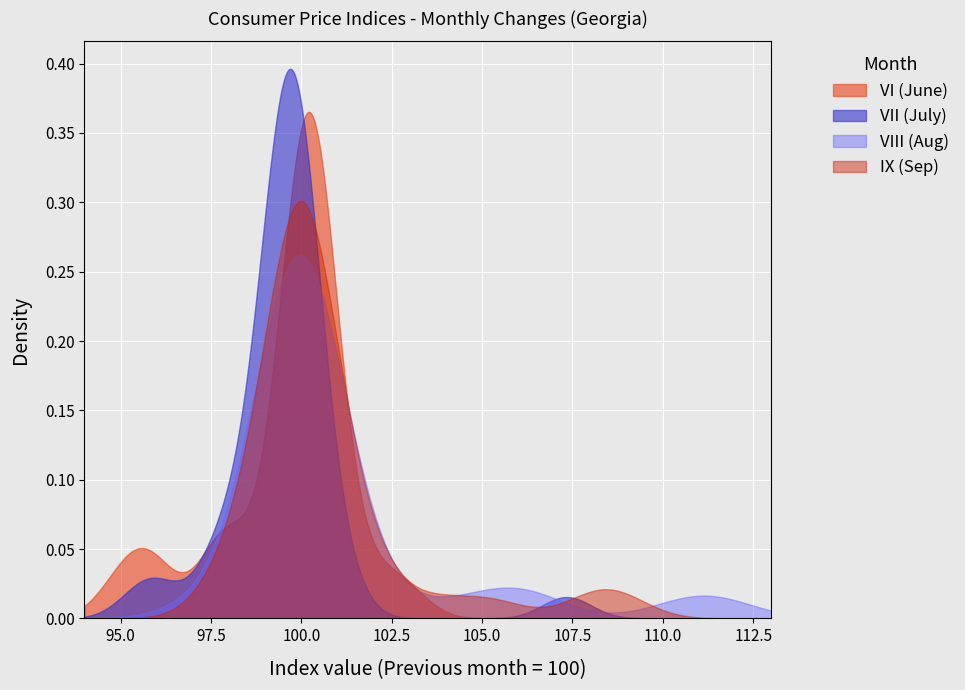

Reading left to right, transcribe all the data shown in this chart.

VI: 0=100.7	1=100.6	2=100.2	3=100.4	4=100.5	5=99.6	6=100.4	7=100.2	8=100.1	9=100.0	10=98.0	11=100.6	12=97.8	13=95.6	14=94.9	15=102.3	16=99.6	17=100.0	18=100.3	19=99.7	20=100.5	21=100.4	22=95.5	23=100.6	24=99.8	25=100.3	26=100.1	27=99.3	28=99.9	29=100.0	30=97.8	31=96.1	32=101.6	33=100.4	34=98.1	35=102.9	36=100.2	37=100.7
VII: 0=98.9	1=97.8	2=100.0	3=100.1	4=100.1	5=99.8	6=98.9	7=100.1	8=99.4	9=99.1	10=107.3	11=97.7	12=98.6	13=96.1	14=99.5	15=99.3	16=99.4	17=100.0	18=99.7	19=99.1	20=100.0	21=99.9	22=97.9	23=98.9	24=99.6	25=99.3	26=100.0	27=99.7	28=100.0	29=100.0	30=100.9	31=101.1	32=100.0	33=99.8	34=95.6	35=99.9	36=99.7	37=99.5
VIII: 0=100.0	1=99.1	2=99.9	3=99.3	4=100.0	5=100.0	6=100.0	7=100.0	8=99.5	9=99.8	10=106.1	11=100.3	12=100.6	13=97.4	14=106.2	15=98.6	16=100.0	17=100.3	18=99.8	19=101.0	20=100.0	21=99.8	22=100.2	23=99.8	24=99.9	25=102.3	26=100.0	27=100.0	28=100.0	29=100.1	30=111.6	31=110.7	32=100.0	33=100.2	34=104.5	35=100.0	36=100.4	37=99.5
IX: 0=99.7	1=100.7	2=100.2	3=99.7	4=100.6	5=99.8	6=99.1	7=99.8	8=100.0	9=99.9	10=103.8	11=99.8	12=102.0	13=101.4	14=98.0	15=98.1	16=100.1	17=100.0	18=98.5	19=98.9	20=100.0	21=100.0	22=101.1	23=101.9	24=100.0	25=105.3	26=100.0	27=99.8	28=100.3	29=100.0	30=108.8	31=108.0	32=100.0	33=100.0	34=100.7	35=100.1	36=100.1	37=99.1